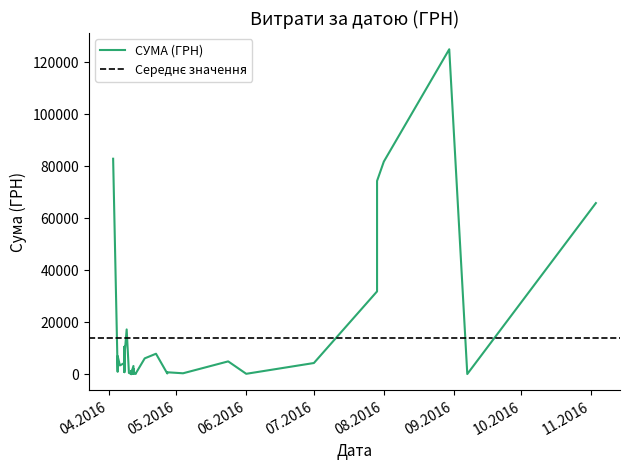

Which label corresponds to the largest value in the chart?

30.08.2016